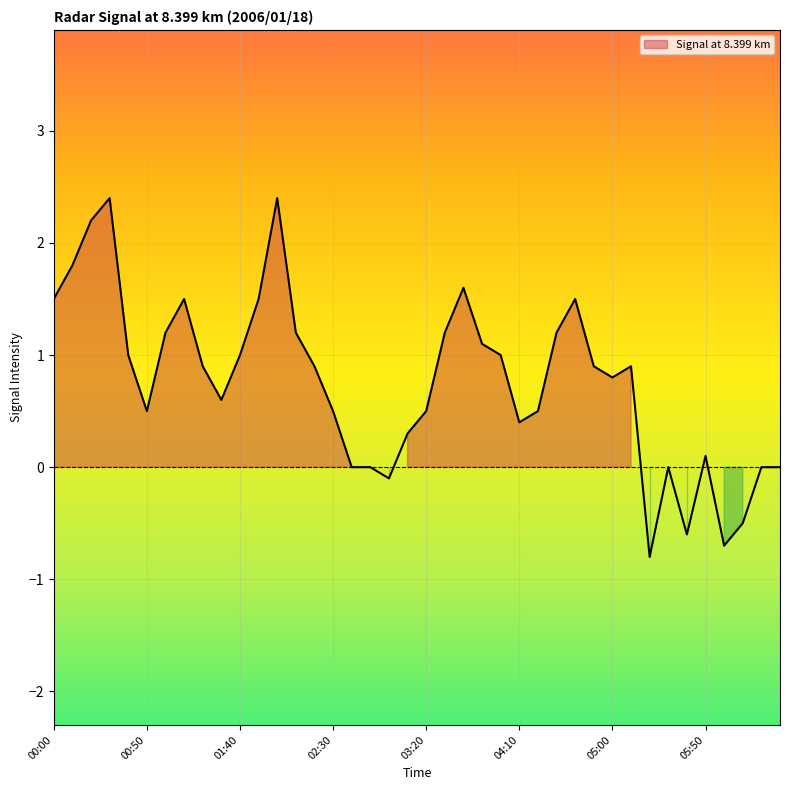

Which category has the lowest value across all series?

05:20